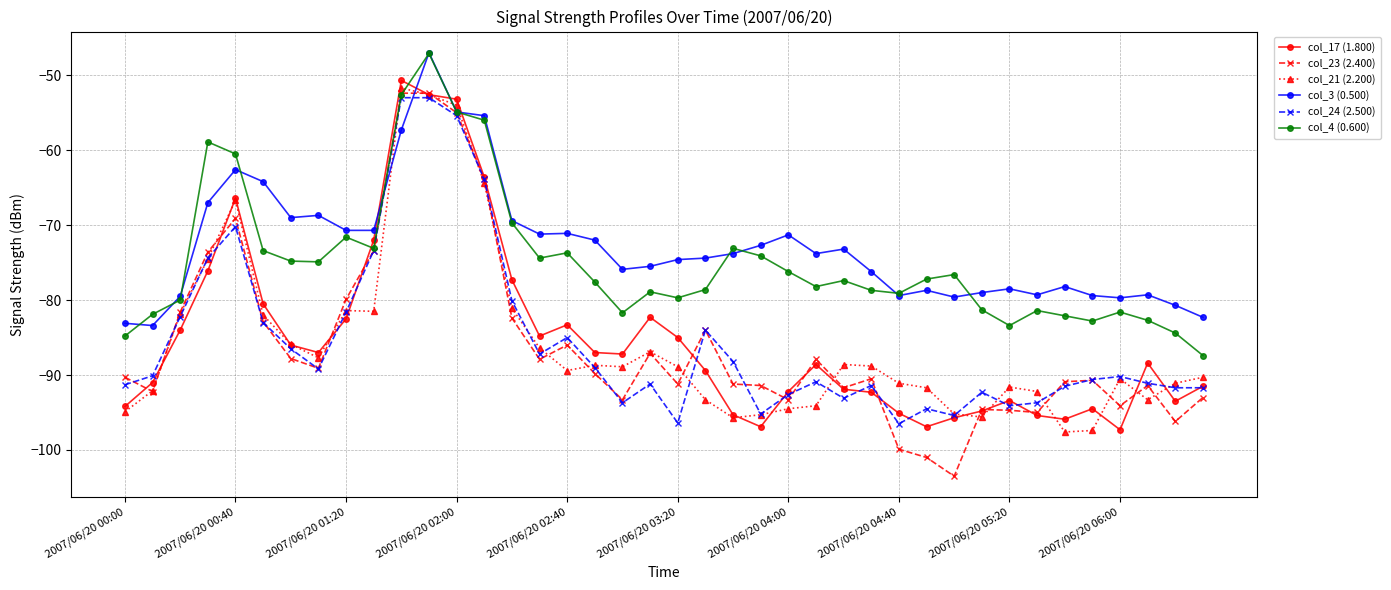

What is the value of the col_3 (0.500) point at the 39th from the left?

-80.7